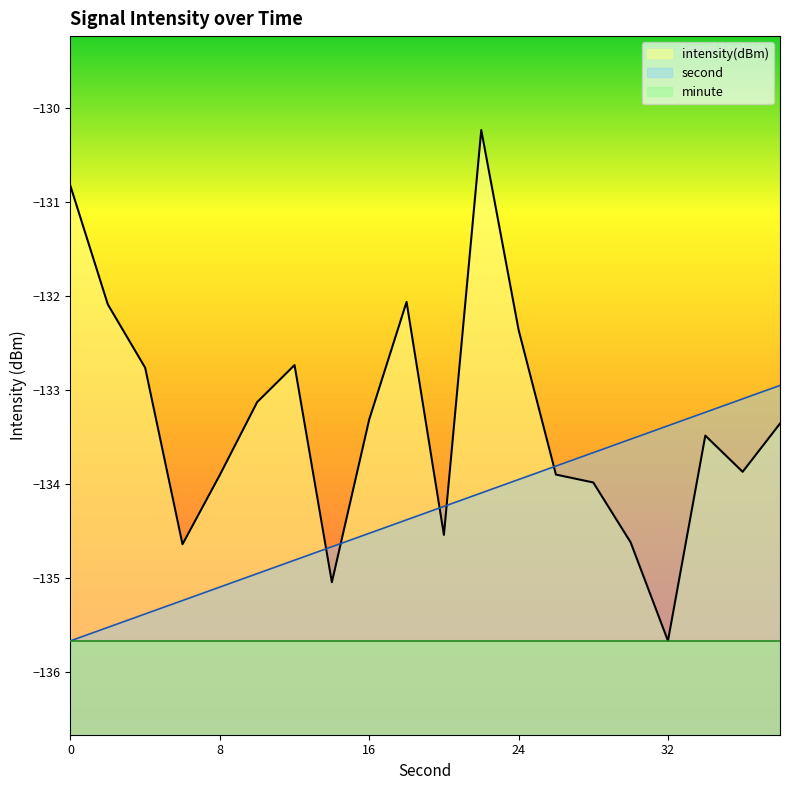

At which category is the sum across all series the highest?

22